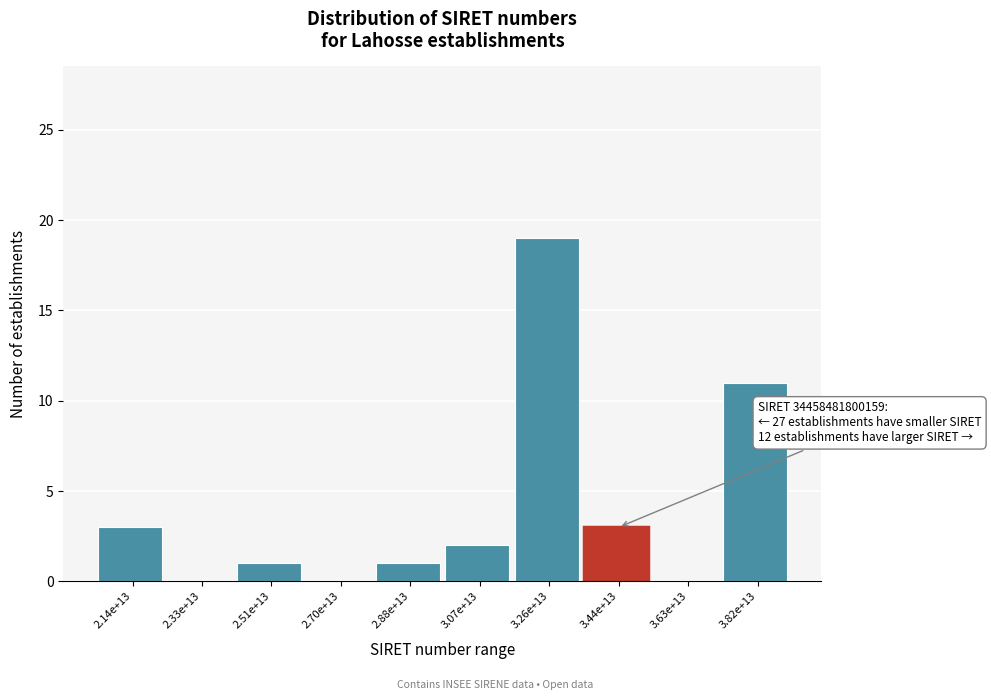

Reading right to left, list all the values displayed in this chart.

3.82e+13=11	3.63e+13=0	3.44e+13=3	3.26e+13=19	3.07e+13=2	2.88e+13=1	2.70e+13=0	2.51e+13=1	2.33e+13=0	2.14e+13=3